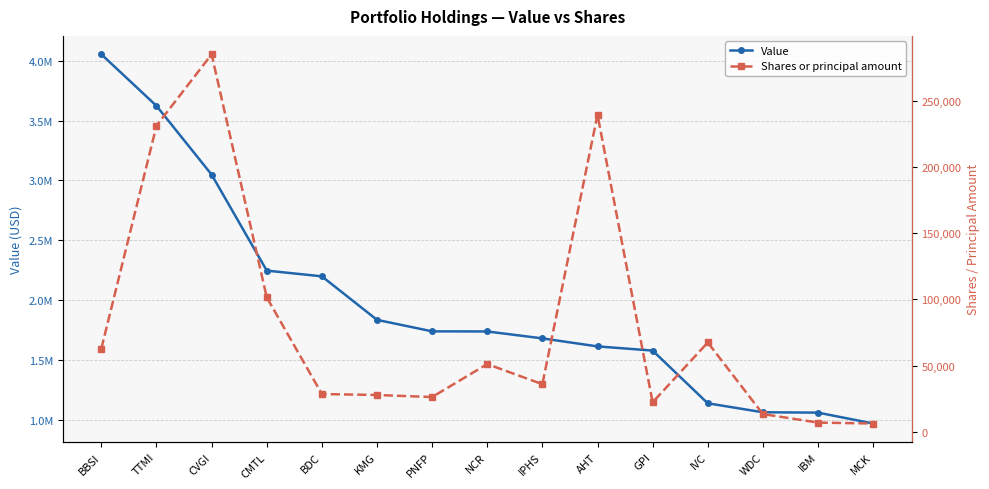

What is the smallest value displayed?

6203